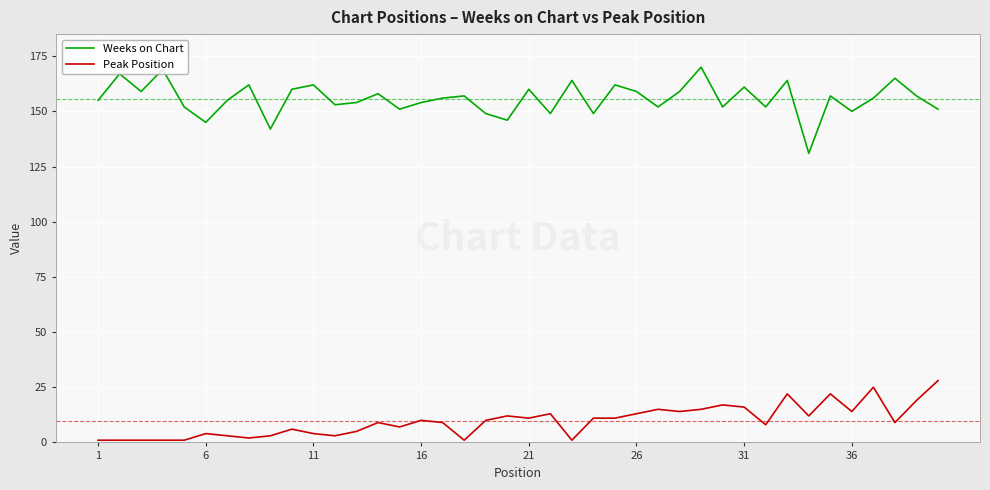

Which series has the widest spread of values?

Weeks on Chart